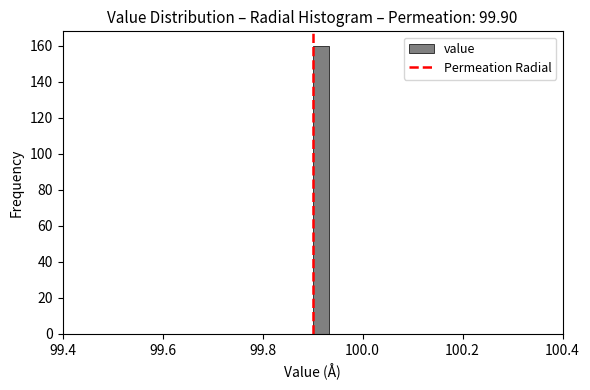

Read against the x-axis, roughly where is the centre of the tallest bar?

99.92